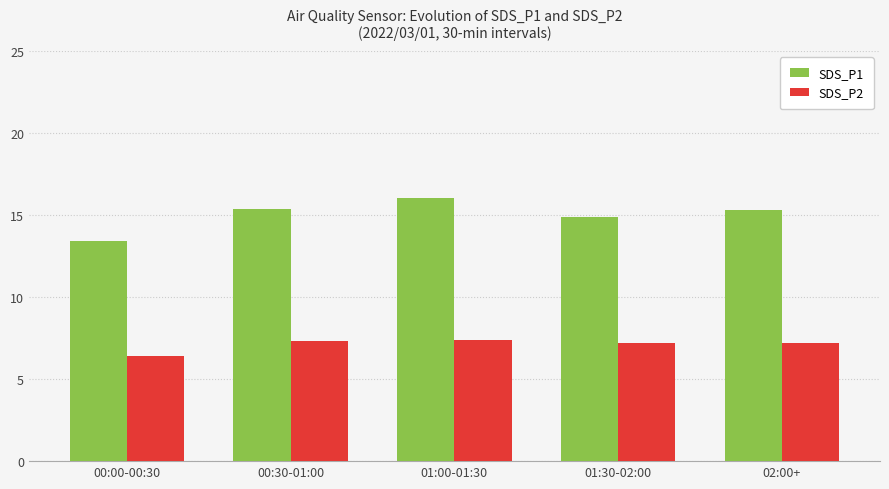

What is the highest value of the SDS_P2 series?

7.4